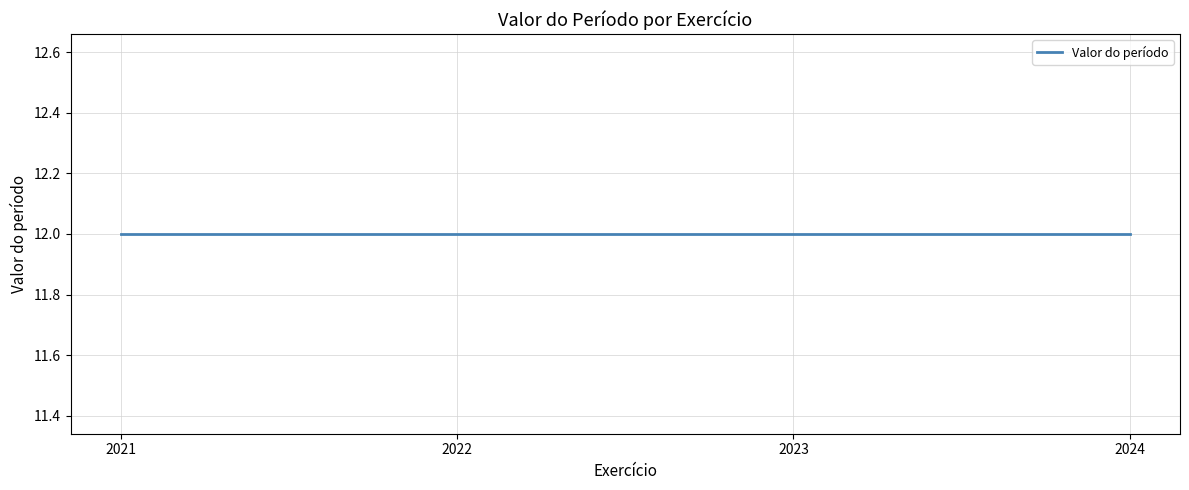

Reading right to left, transcribe all the data shown in this chart.

Exercício: 2024=2024	2023=2023	2022=2022	2021=2021
Valor do período: 2024=12	2023=12	2022=12	2021=12